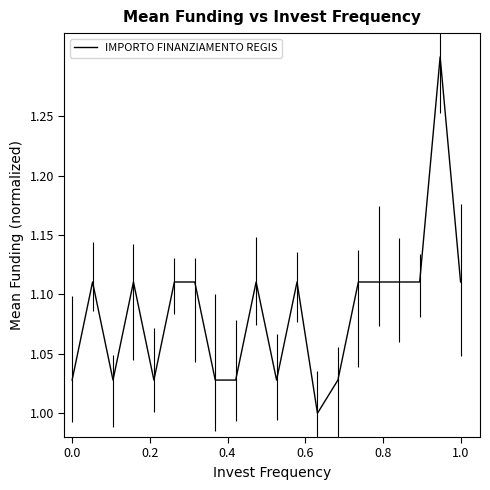

Is this an area chart (filled region under the line)?

No